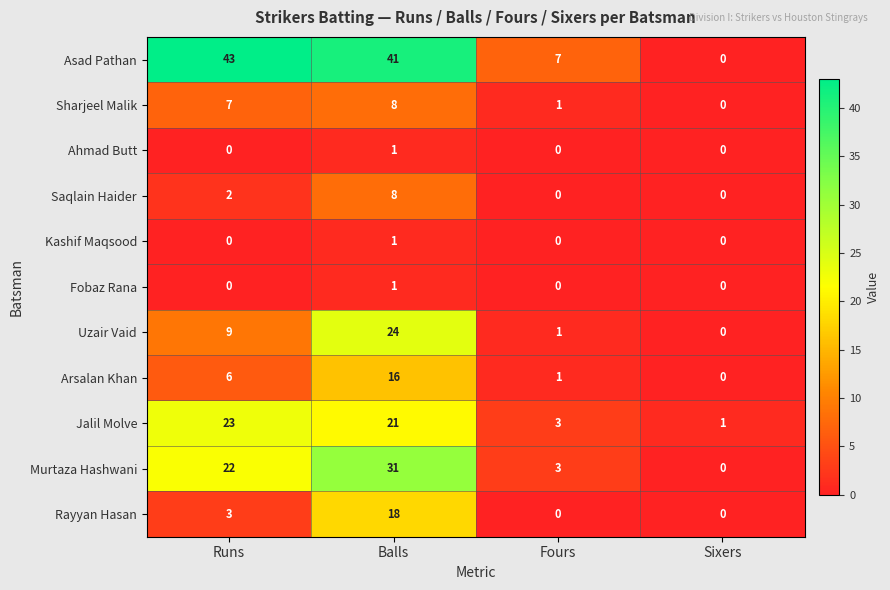

Count the Kashif Maqsood values in the range 0 to 1.

4